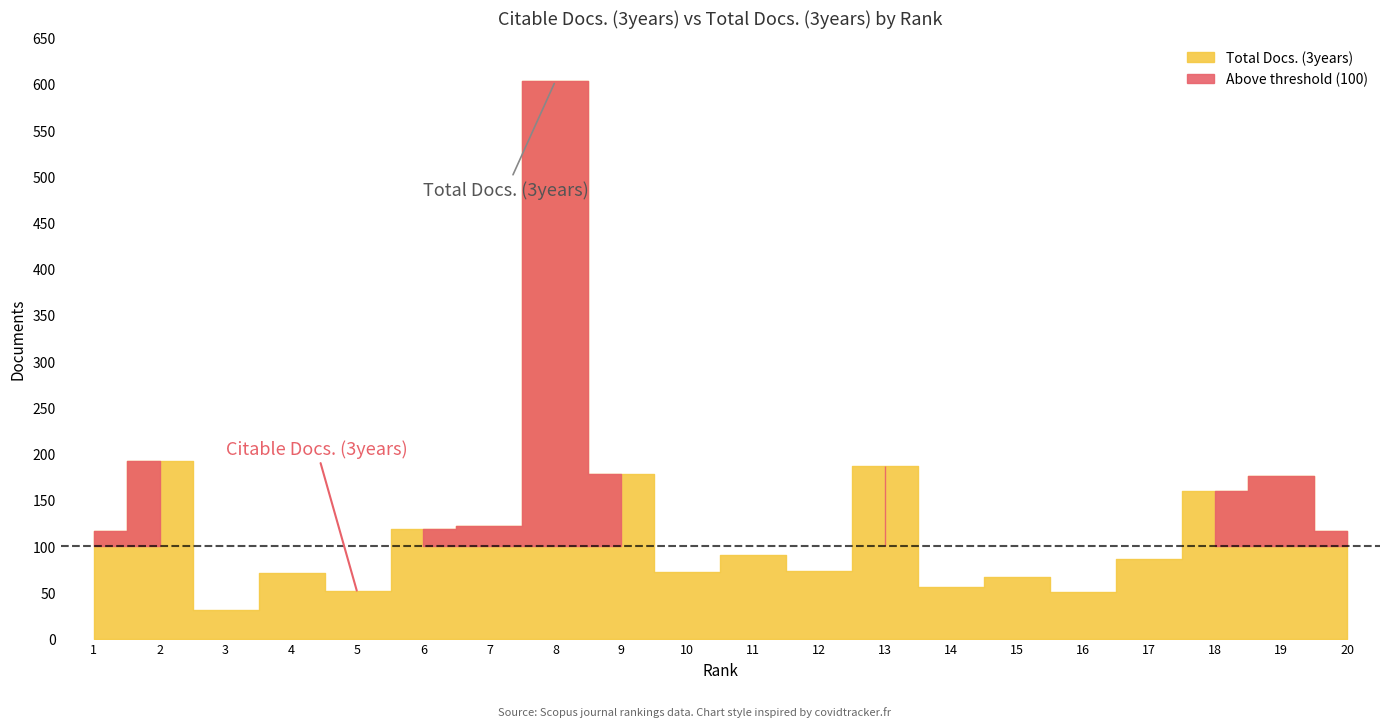

At 4, list the series in order from largest to smallest.

Citable Docs. (3years), Total Docs. (3years)